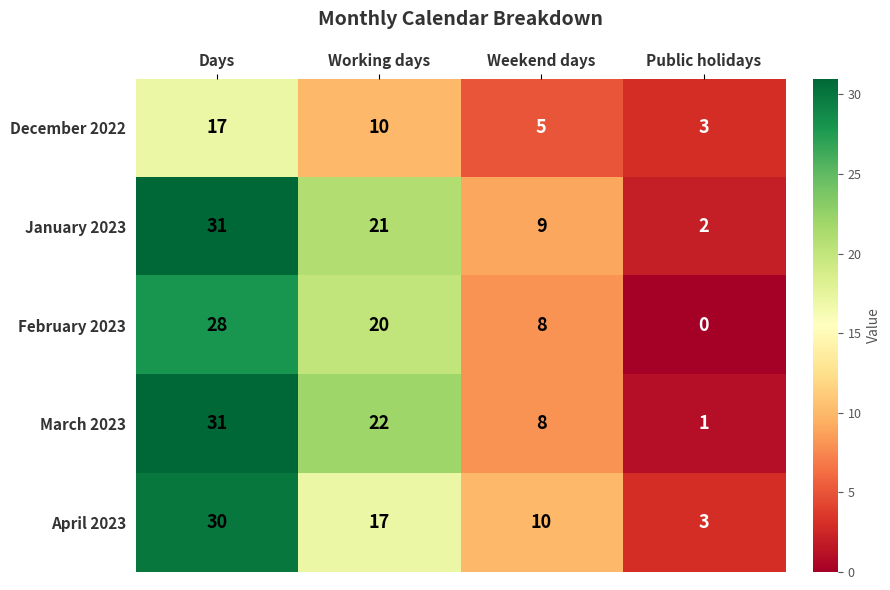

At which category does the chart reach its minimum across all series?

Public holidays